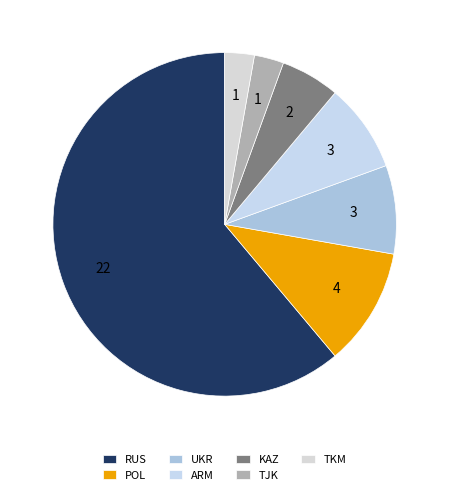

What is the largest slice in the pie chart?

RUS